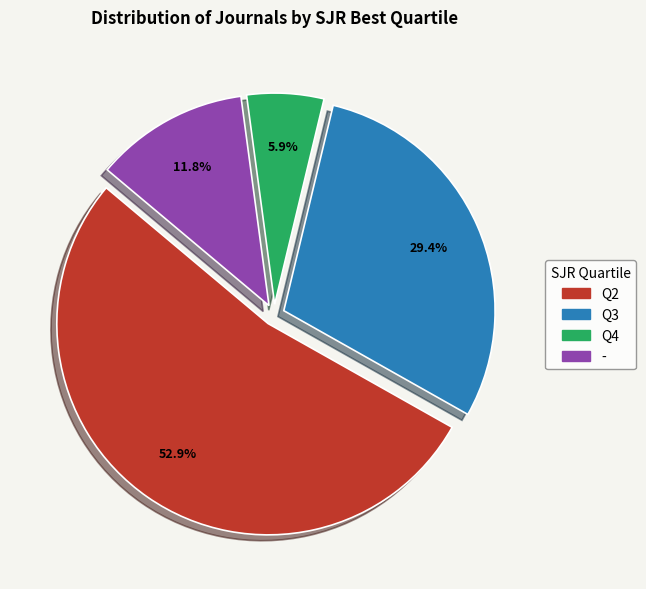

To the nearest percent, what percentage of the pie is Q4?

6%